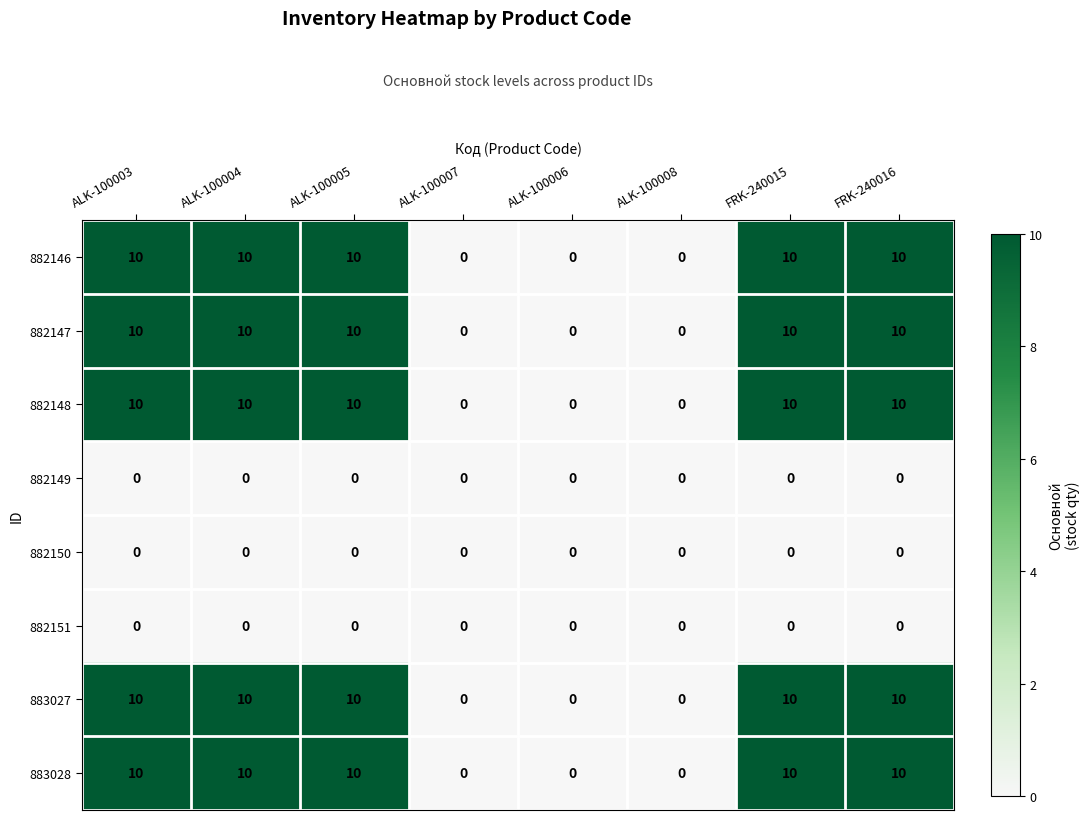

How many distinct data groups are displayed?

8